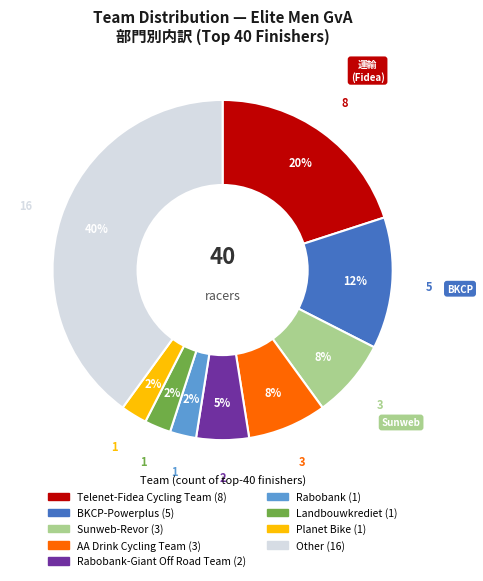

Is there any slice that represents more than half of the pie?

No